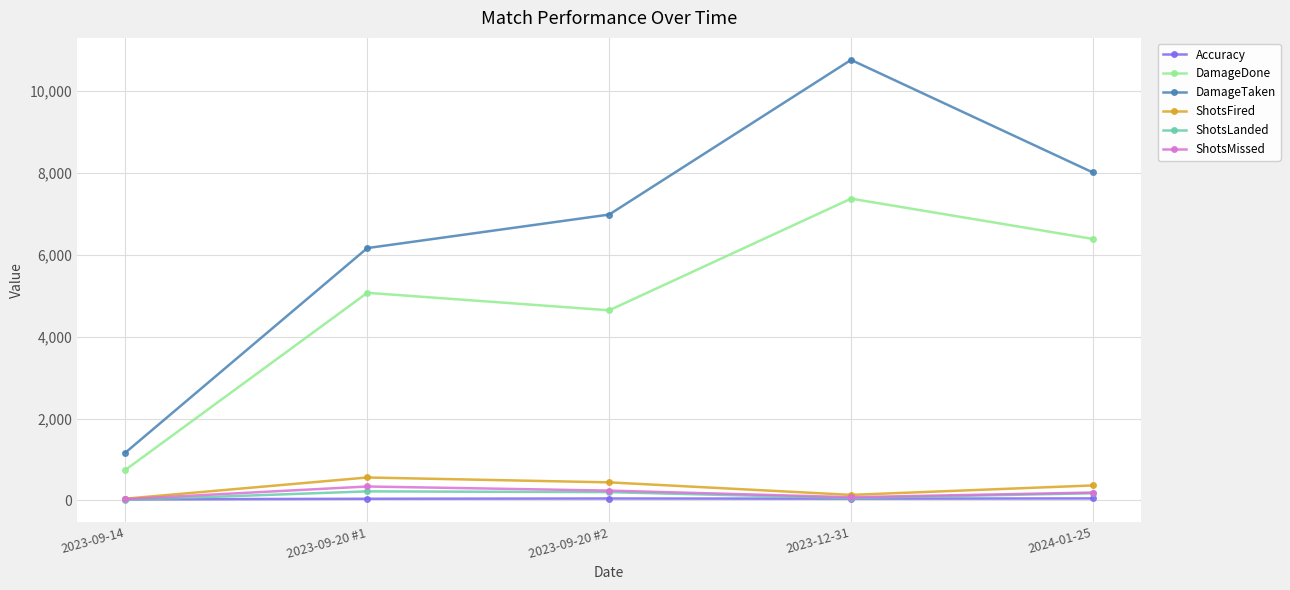

Is it true that DamageTaken equals 10090.8 at 2023-09-20 #1?

False